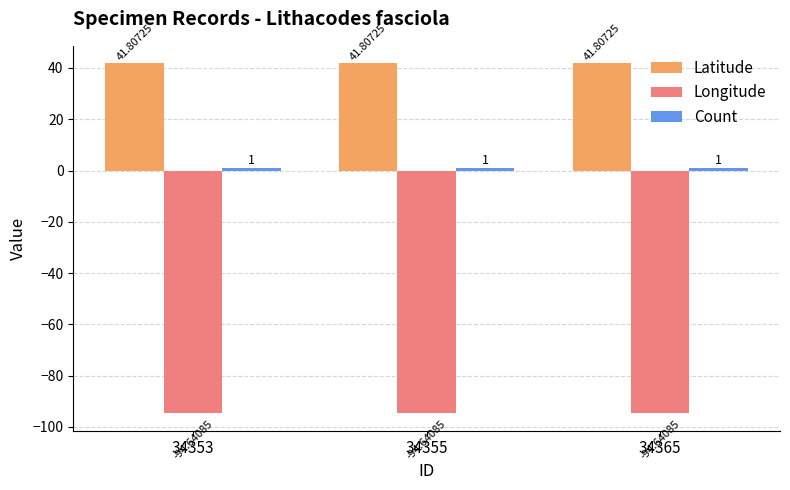

Is the value of Longitude at 34355 greater than the value of Latitude at 34353?

No